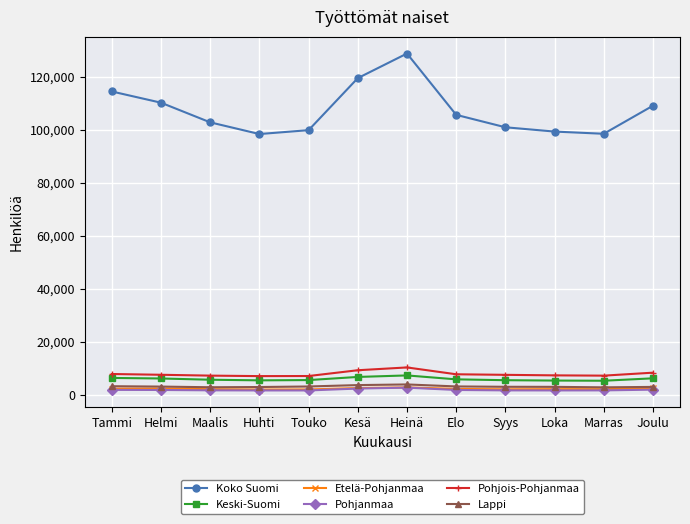

What is the label of the 6th point from the right?

Heinä